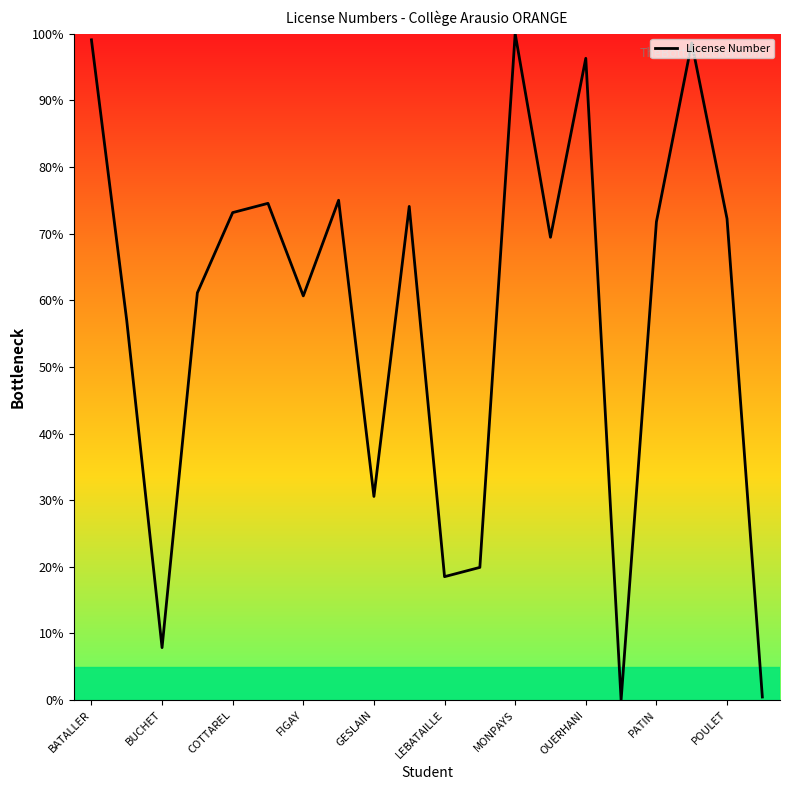

What is the greatest value displayed?

100.0